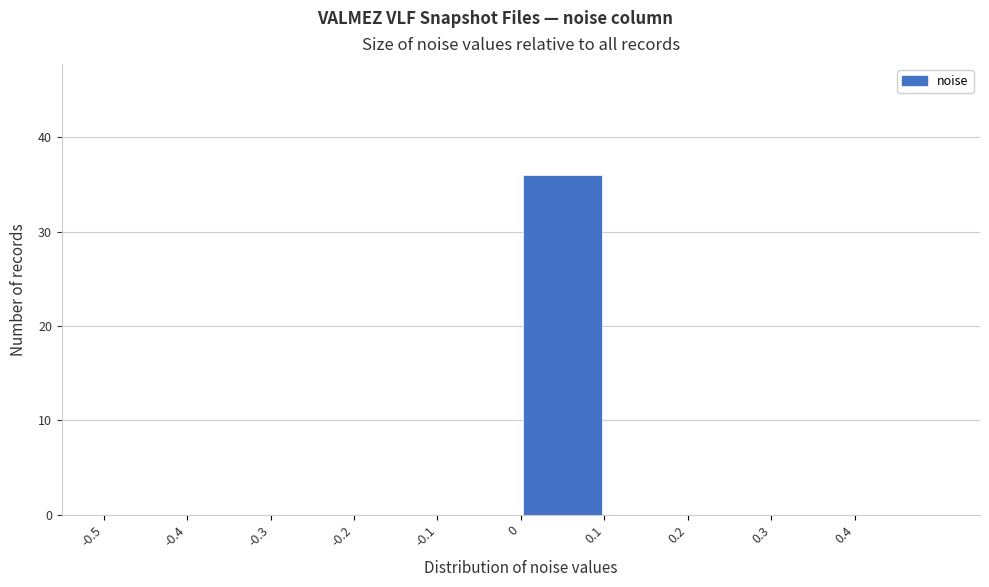

Reading left to right, transcribe this chart: for each bar, give the range it covers on the x-axis and its height. The values are not printed on the chart, so give them approximately, as read against the axis.

-0.5 to -0.4: 0
-0.4 to -0.3: 0
-0.3 to -0.2: 0
-0.2 to -0.1: 0
-0.1 to 0.0: 0
0.0 to 0.1: 36
0.1 to 0.2: 0
0.2 to 0.3: 0
0.3 to 0.4: 0
0.4 to 0.5: 0